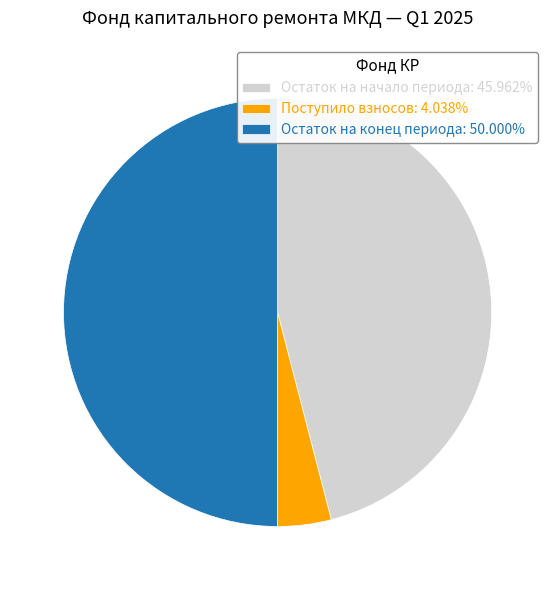

Approximately how many times larger is the value at Остаток на начало периода: 45.962% compared to Остаток на конец периода: 50.000%?

0.9